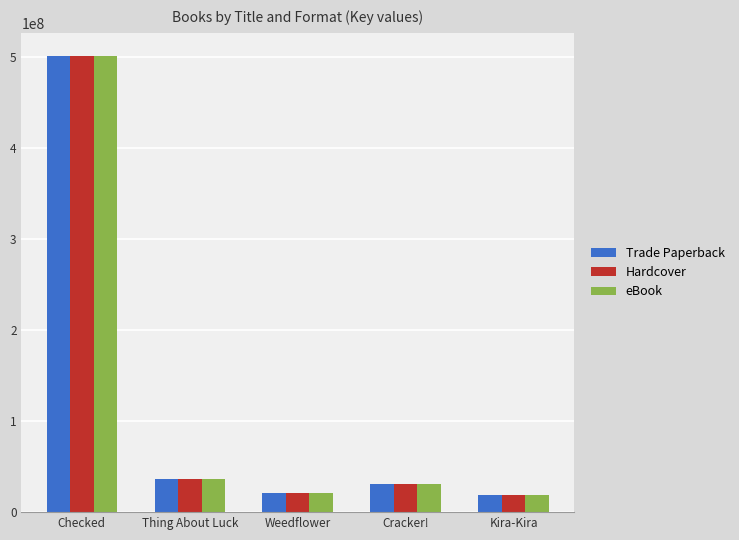

At which category is the sum across all series the highest?

Checked